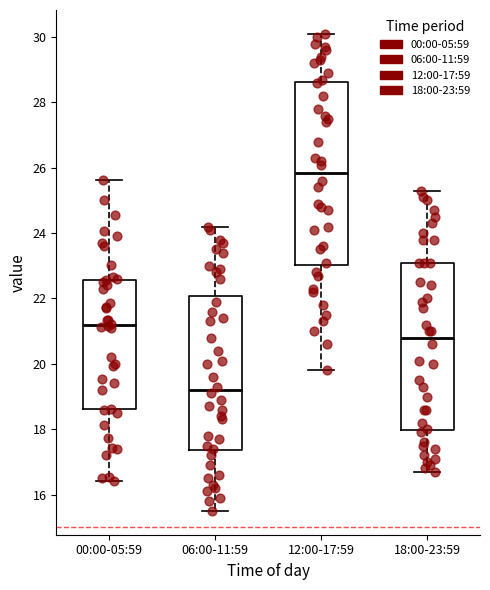

Reading left to right, read every box against the y-axis: the position of its median line, the range the box covers, and the ends of its whiskers. The values are not printed on the chart, so give them approximately, as read against the axis.

00:00-05:59: median 21.2, box 18.6 to 22.6, whiskers 16.4 to 25.6
06:00-11:59: median 19.2, box 17.4 to 22.0, whiskers 15.6 to 24.2
12:00-17:59: median 25.8, box 23.0 to 28.6, whiskers 19.8 to 30.2
18:00-23:59: median 20.8, box 18.0 to 23.2, whiskers 16.8 to 25.4